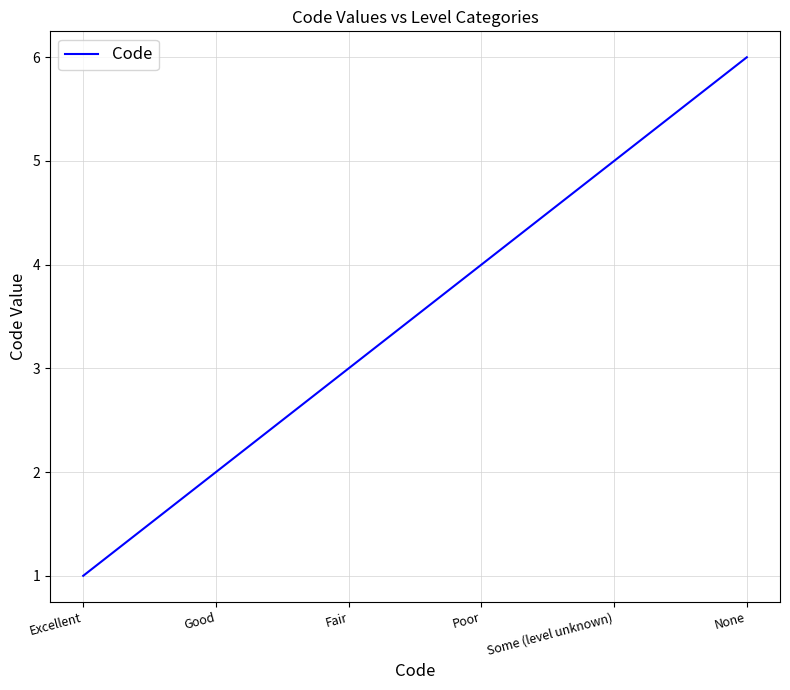

What is the greatest value displayed?

6